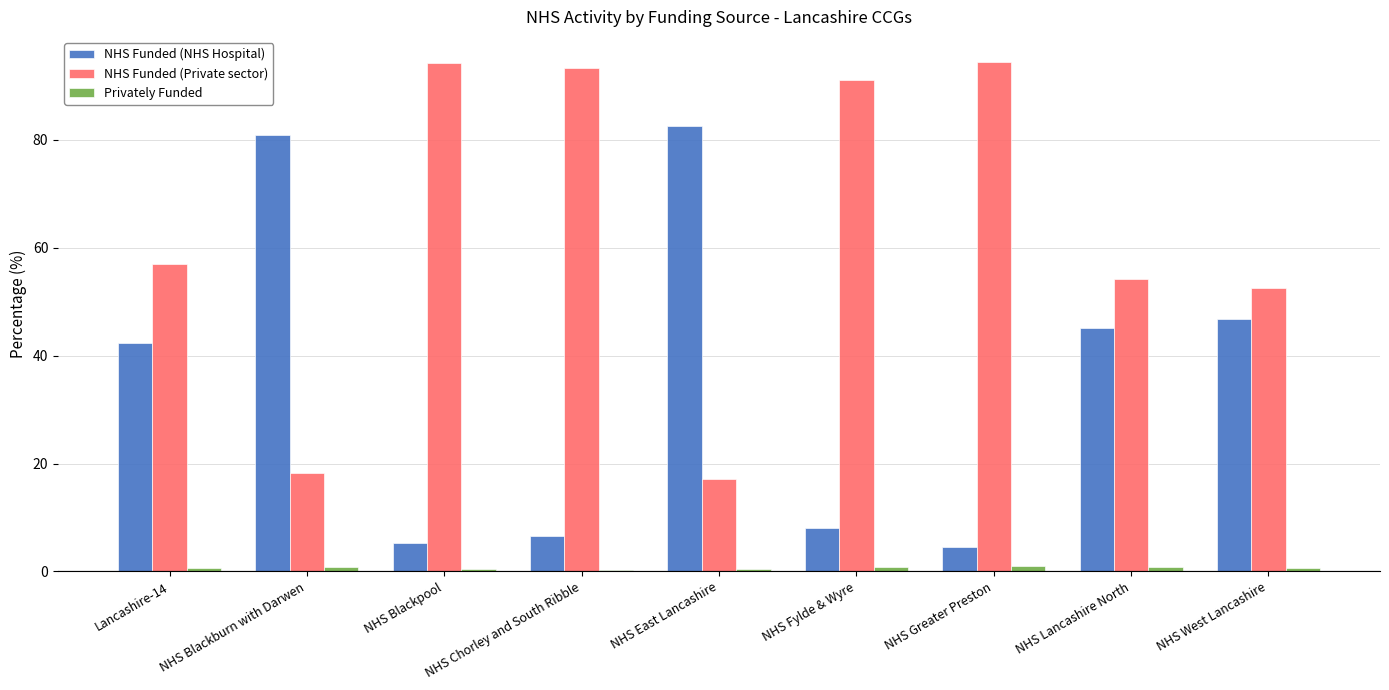

Is it true that NHS Funded (Private sector) equals 25.3 at NHS East Lancashire?

False